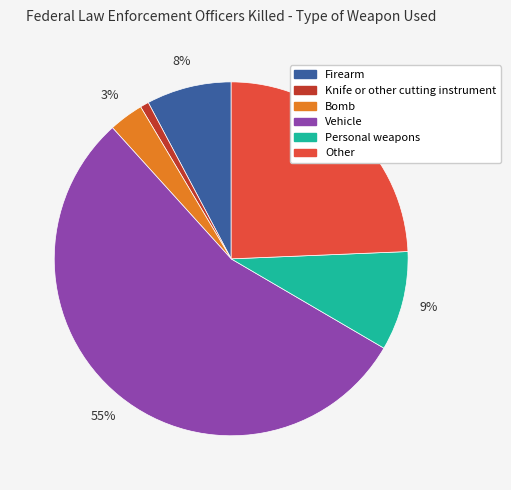

Is there a majority slice in this chart?

Yes